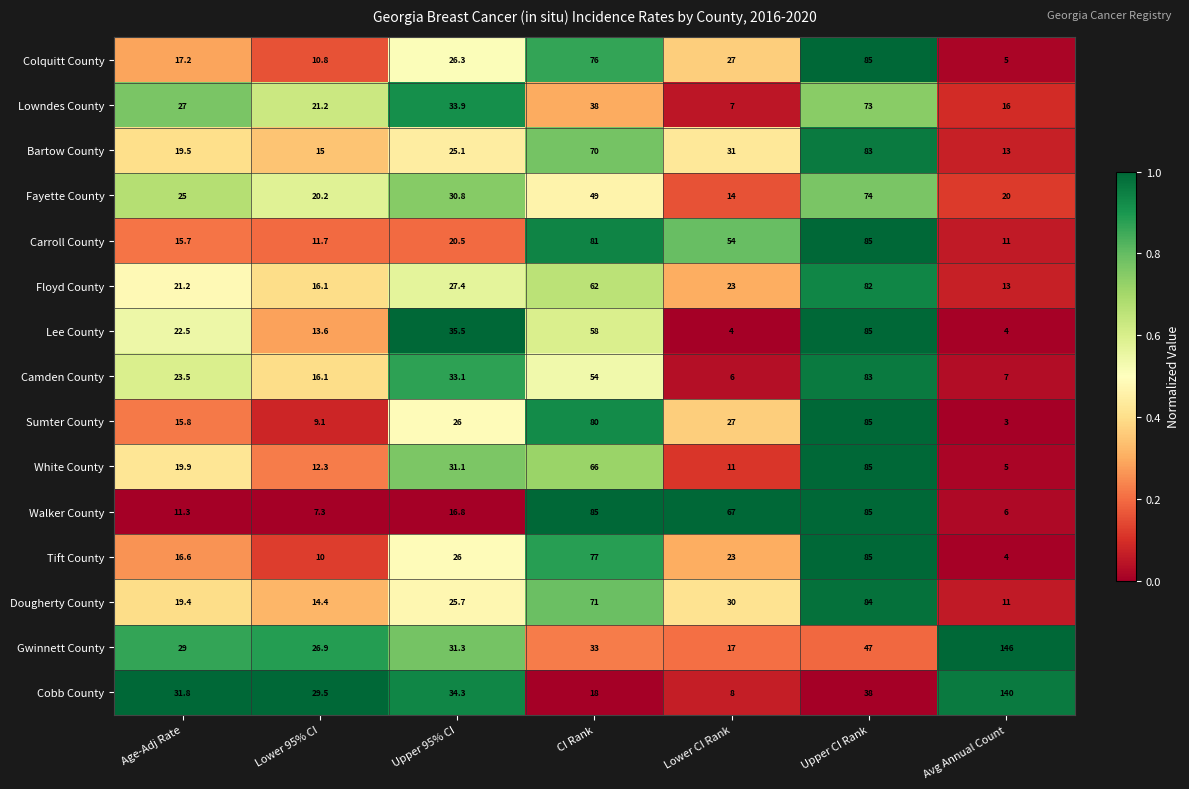

What is the difference between the maximum and minimum values in the Tift County series?

81.0